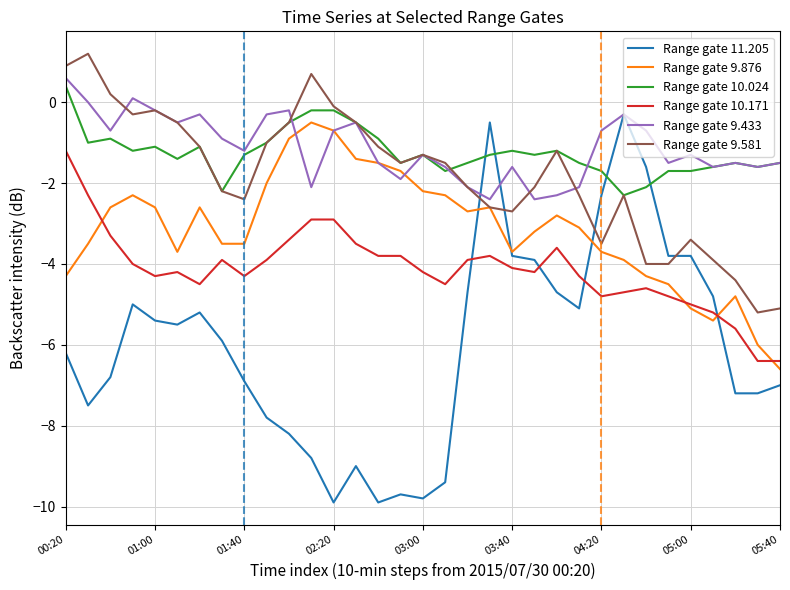

Rank the series by their maximum value, from highest to lowest.

Range gate 9.581, Range gate 9.433, Range gate 10.024, Range gate 11.205, Range gate 9.876, Range gate 10.171